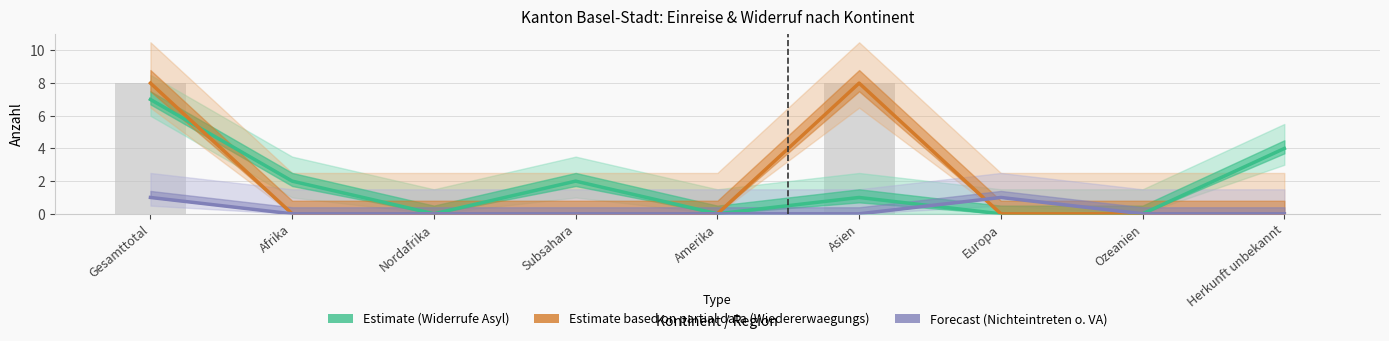

Is it true that Estimate (Widerrufe Asyl) equals 0 at Asien?

False